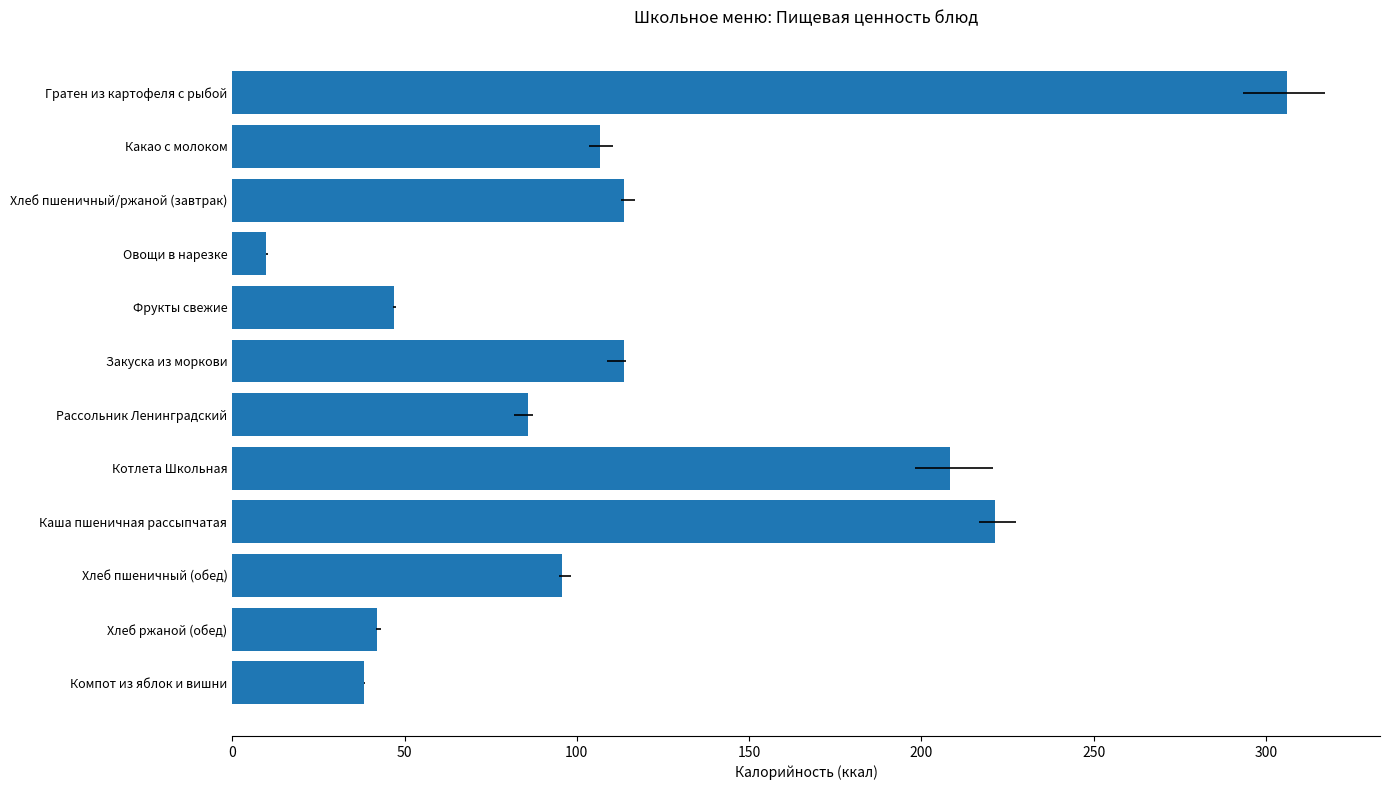

Are the bars horizontal?

Yes